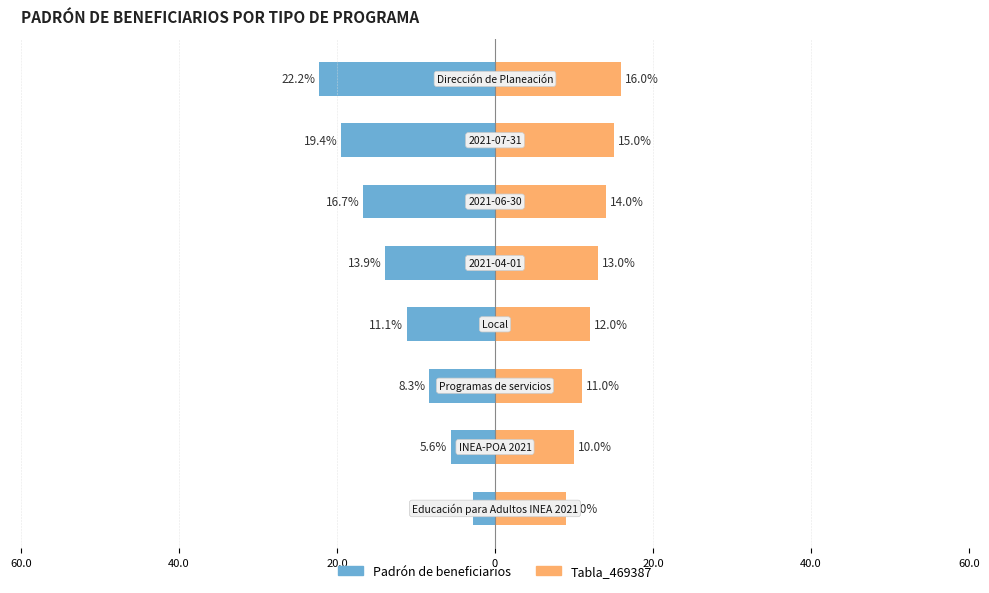

How many bars are there in total?

16